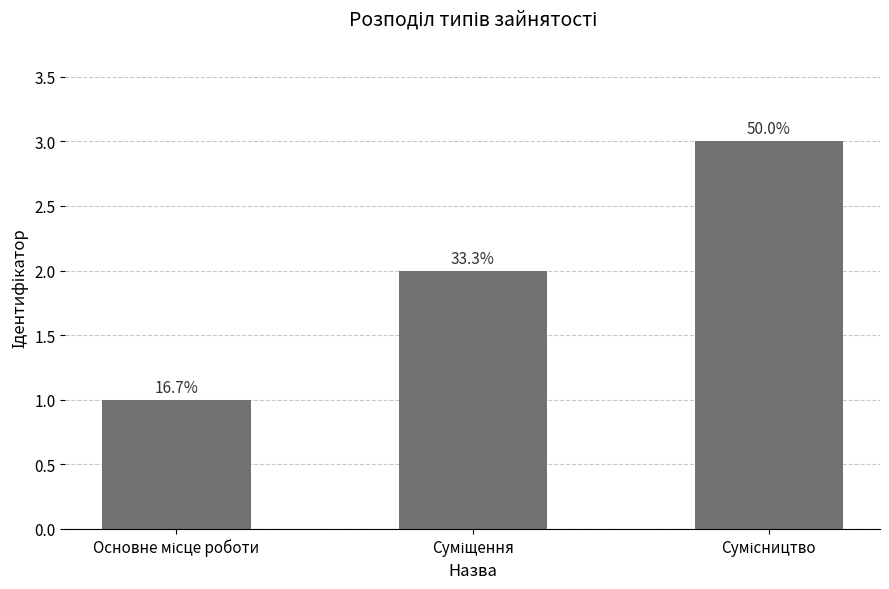

How many bars are there in total?

3